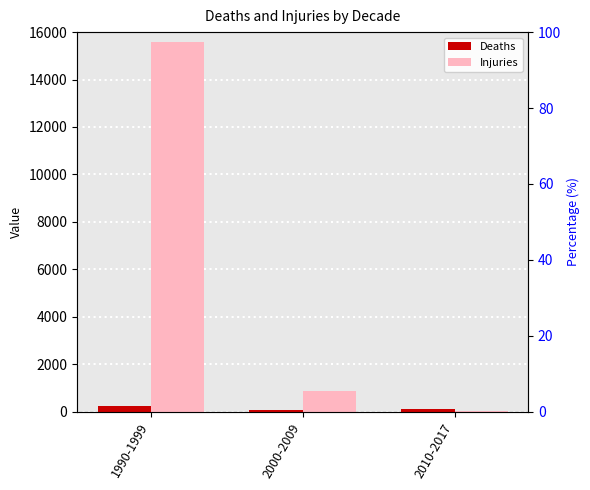

Where does the Injuries series first go above 885?

1990-1999